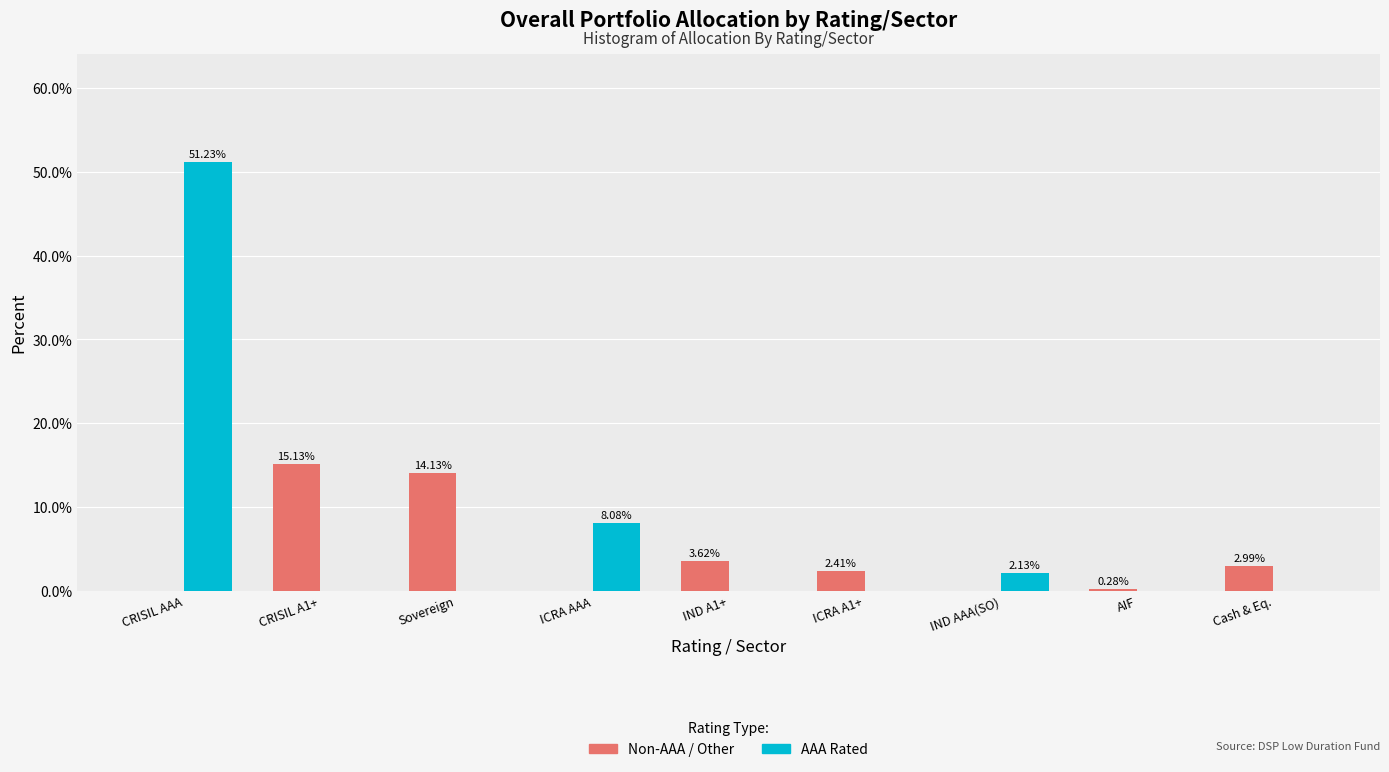

Is the value of Non-AAA / Other at ICRA AAA greater than the value of AAA Rated at IND AAA(SO)?

No